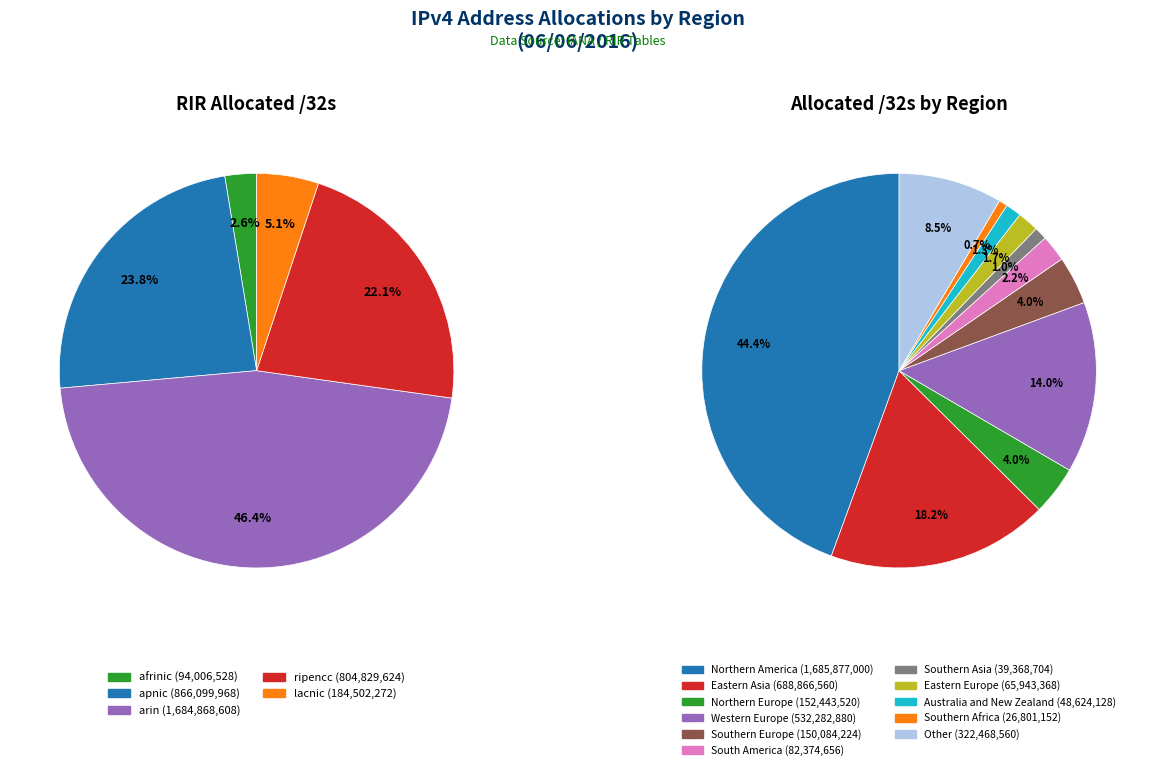

What is the ratio of the value at Northern America to the value at Northern Europe?

11.1